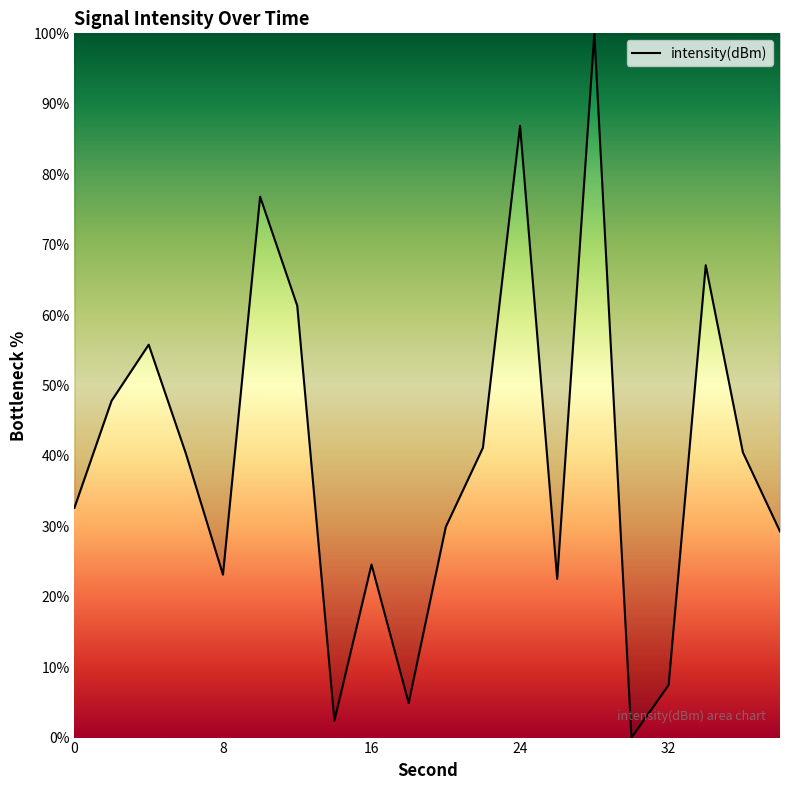

What is the maximum value shown in the chart?

100.0